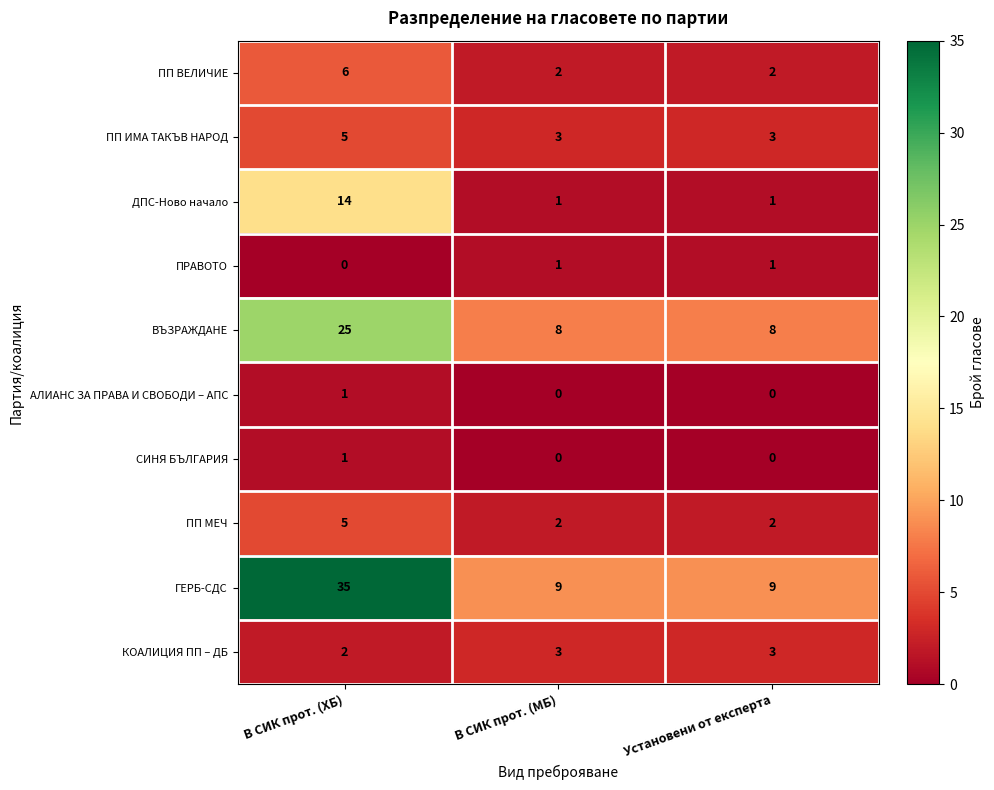

What is the lowest value of the ВЪЗРАЖДАНЕ series?

8